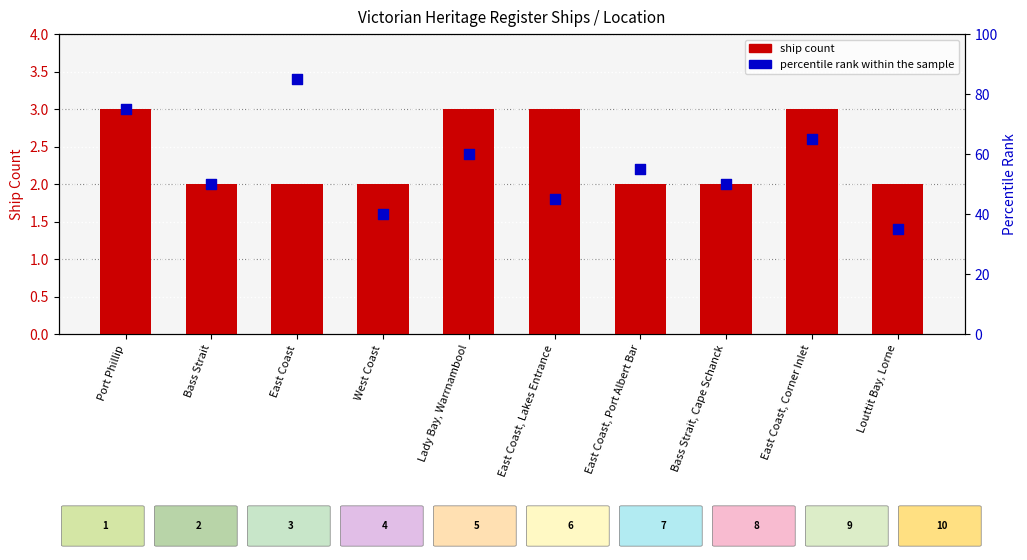

Which series reaches the minimum Y coordinate?

ship count